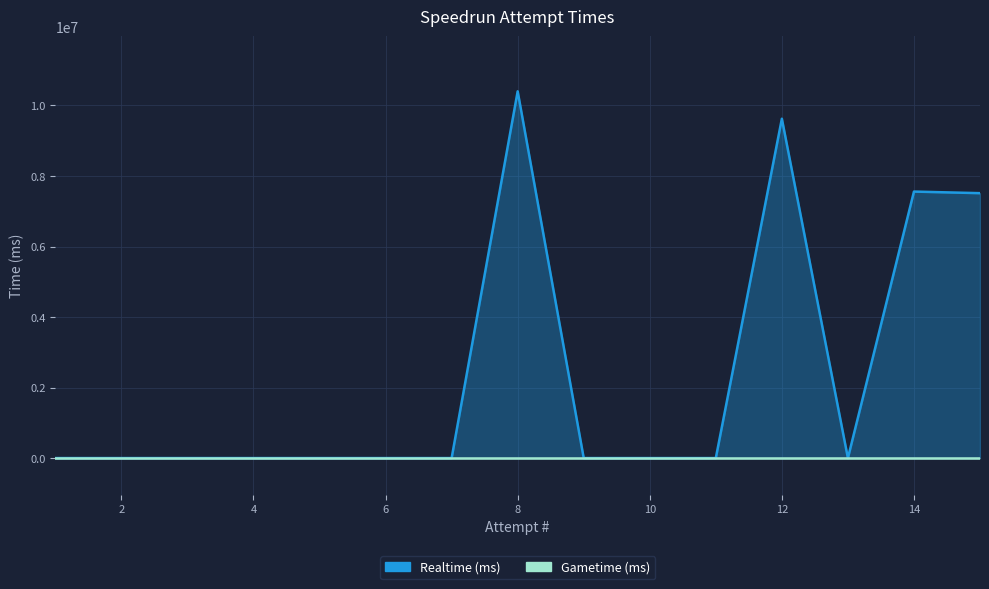

How many positive values are there?

4